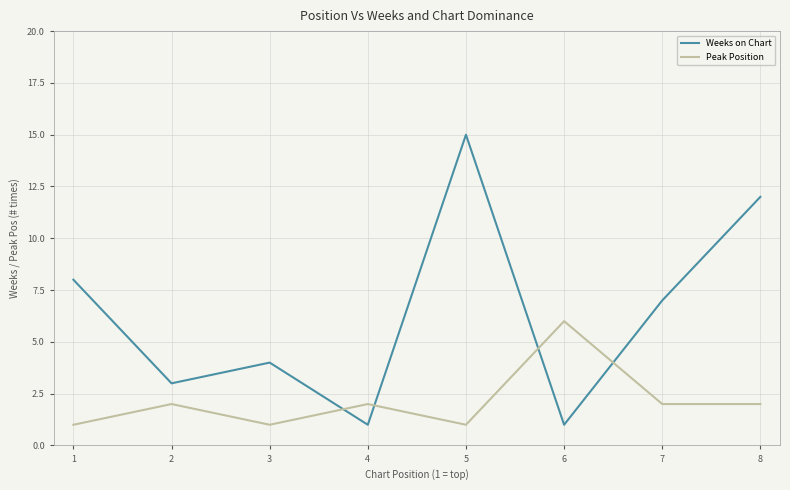

Rank the series at 2 from highest to lowest value.

Weeks on Chart, Peak Position